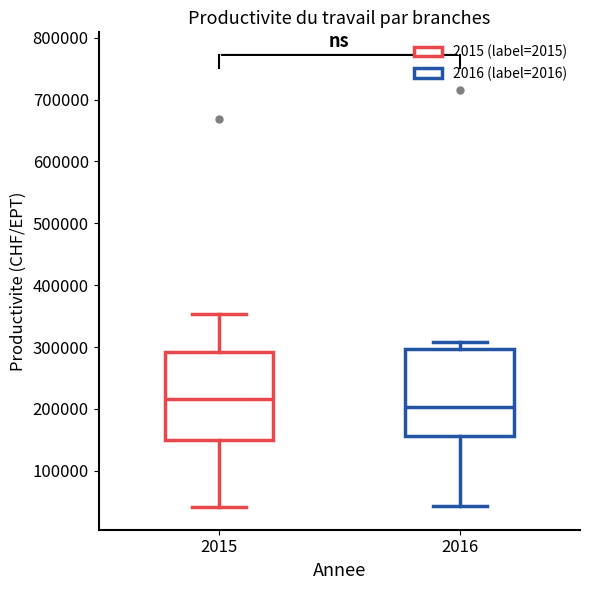

Reading left to right, read every box against the y-axis: the position of its median line, the range the box covers, and the ends of its whiskers. The values are not printed on the chart, so give them approximately, as read against the axis.

2015: median 220000, box 150000 to 290000, whiskers 40000 to 350000
2016: median 200000, box 160000 to 300000, whiskers 40000 to 310000